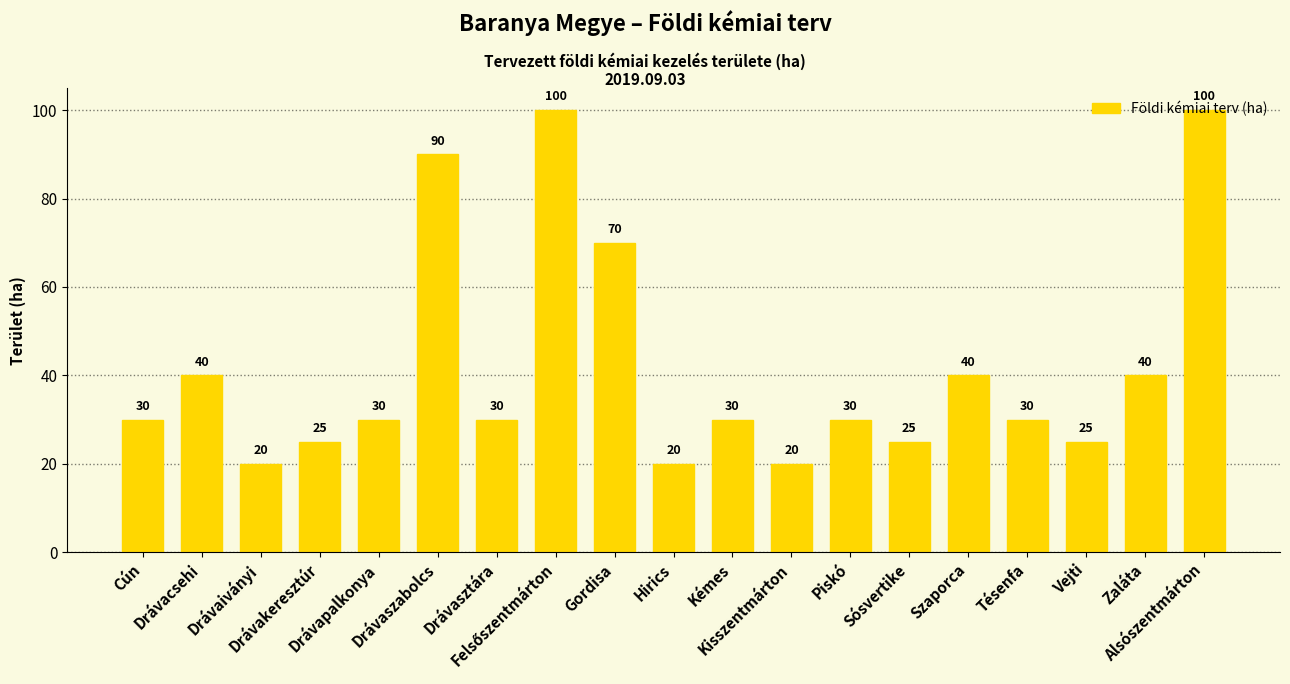

What is the maximum value shown in the chart?

100